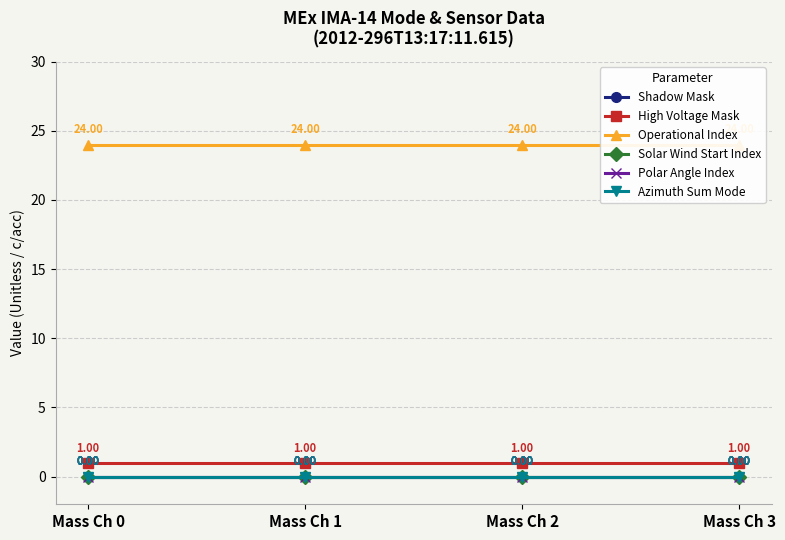

True or false: Operational Index has more than 2 points higher than both neighbors.

False